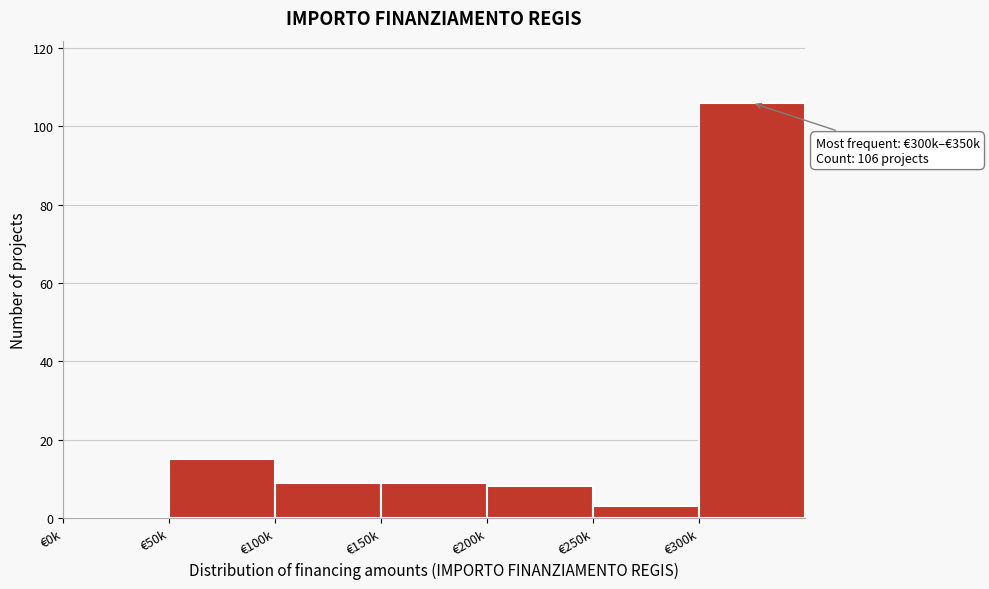

Reading left to right, transcribe all the data shown in this chart.

€0k=0	€50k=15	€100k=9	€150k=9	€200k=8	€250k=3	€300k=106